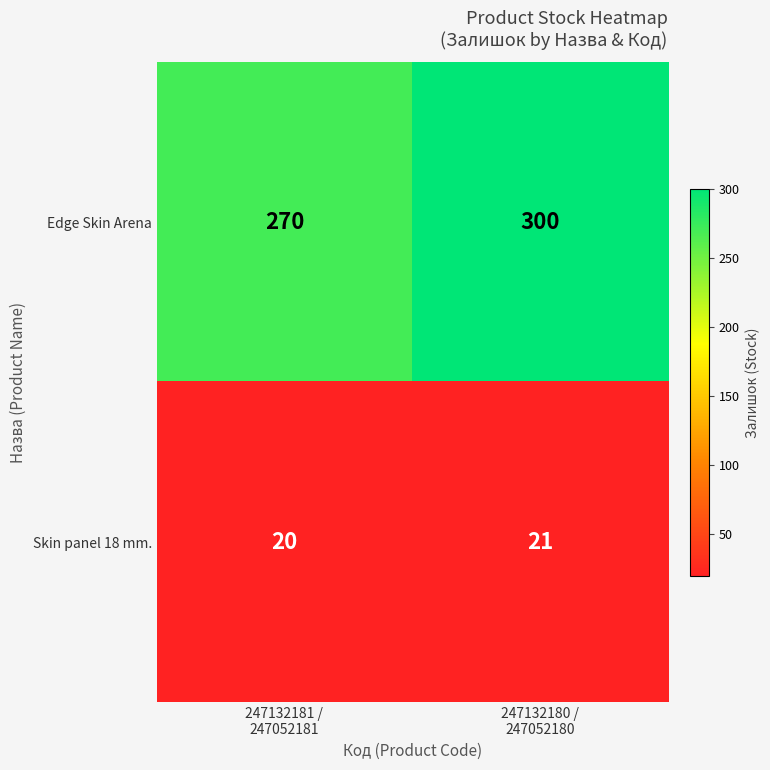

What is the minimum value shown in the chart?

20